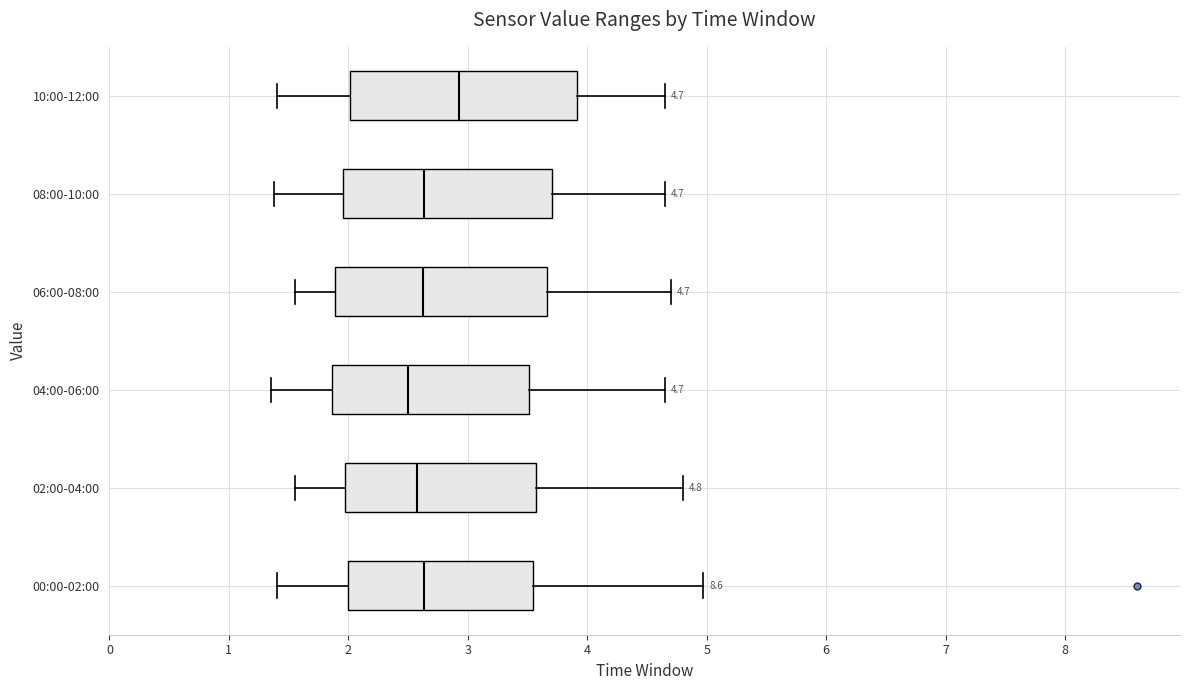

Which box is the widest, from its left edge to its right edge?

10:00-12:00